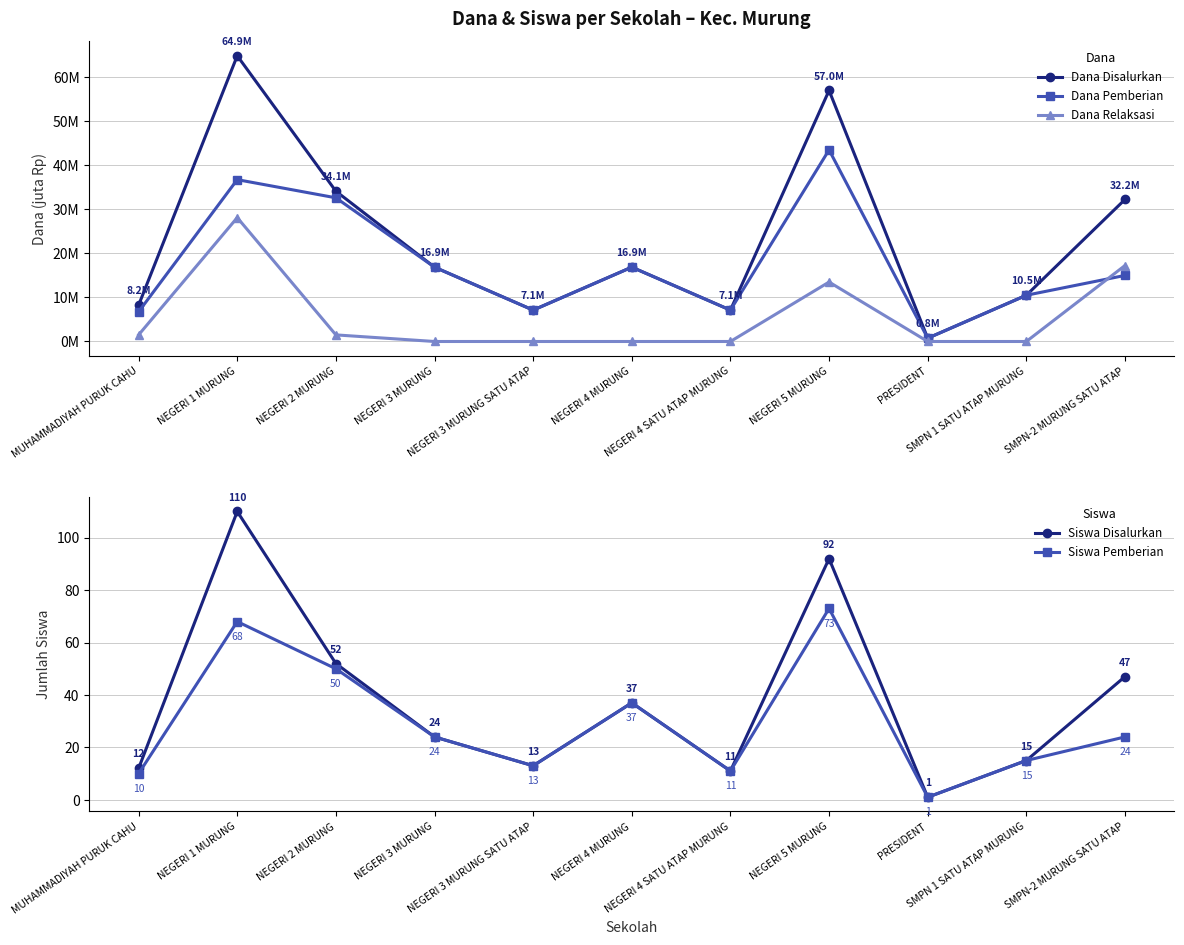

At which label does Siswa Pemberian first exceed 24?

NEGERI 1 MURUNG